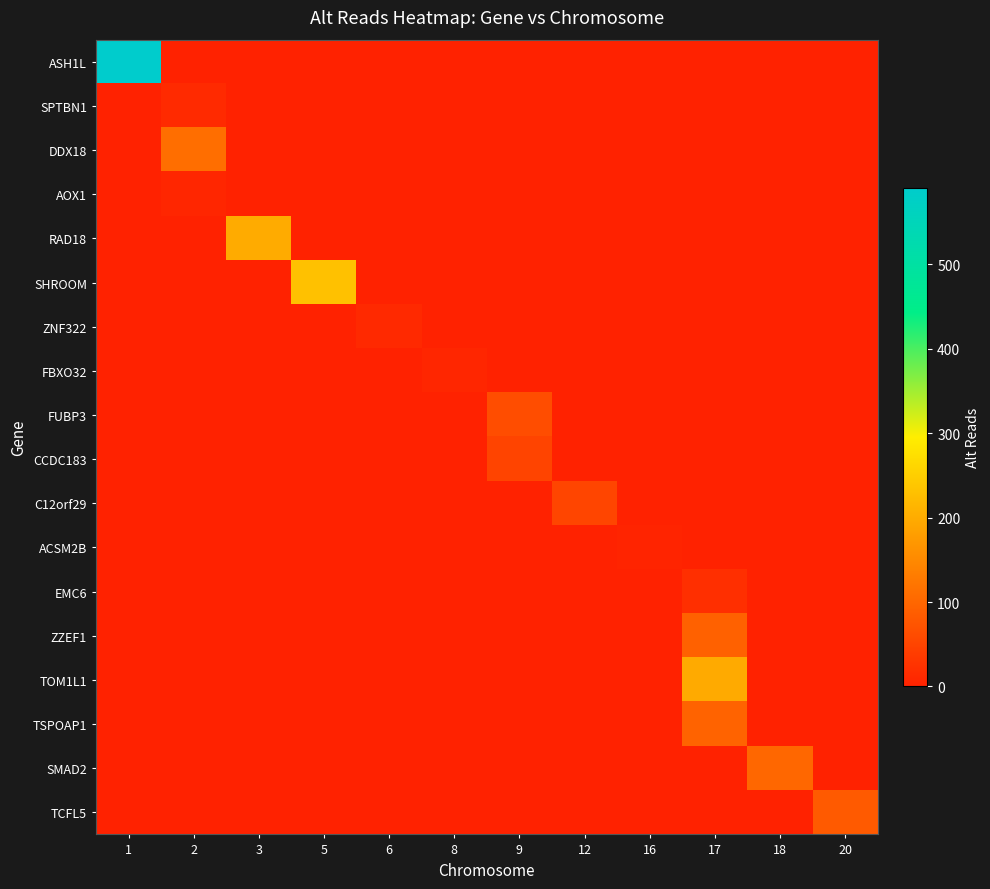

What is the spread (max minus min) of values at 20?

82